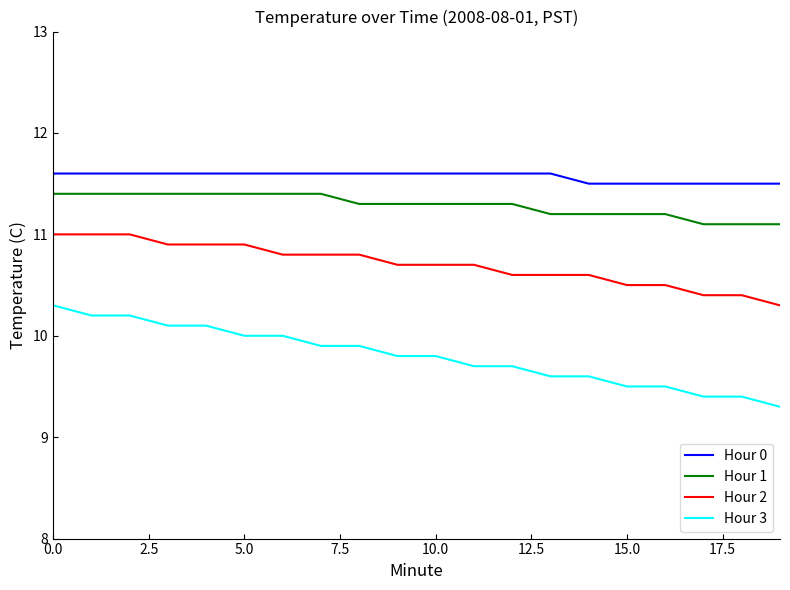

What is the lowest value of the Hour 2 series?

10.3